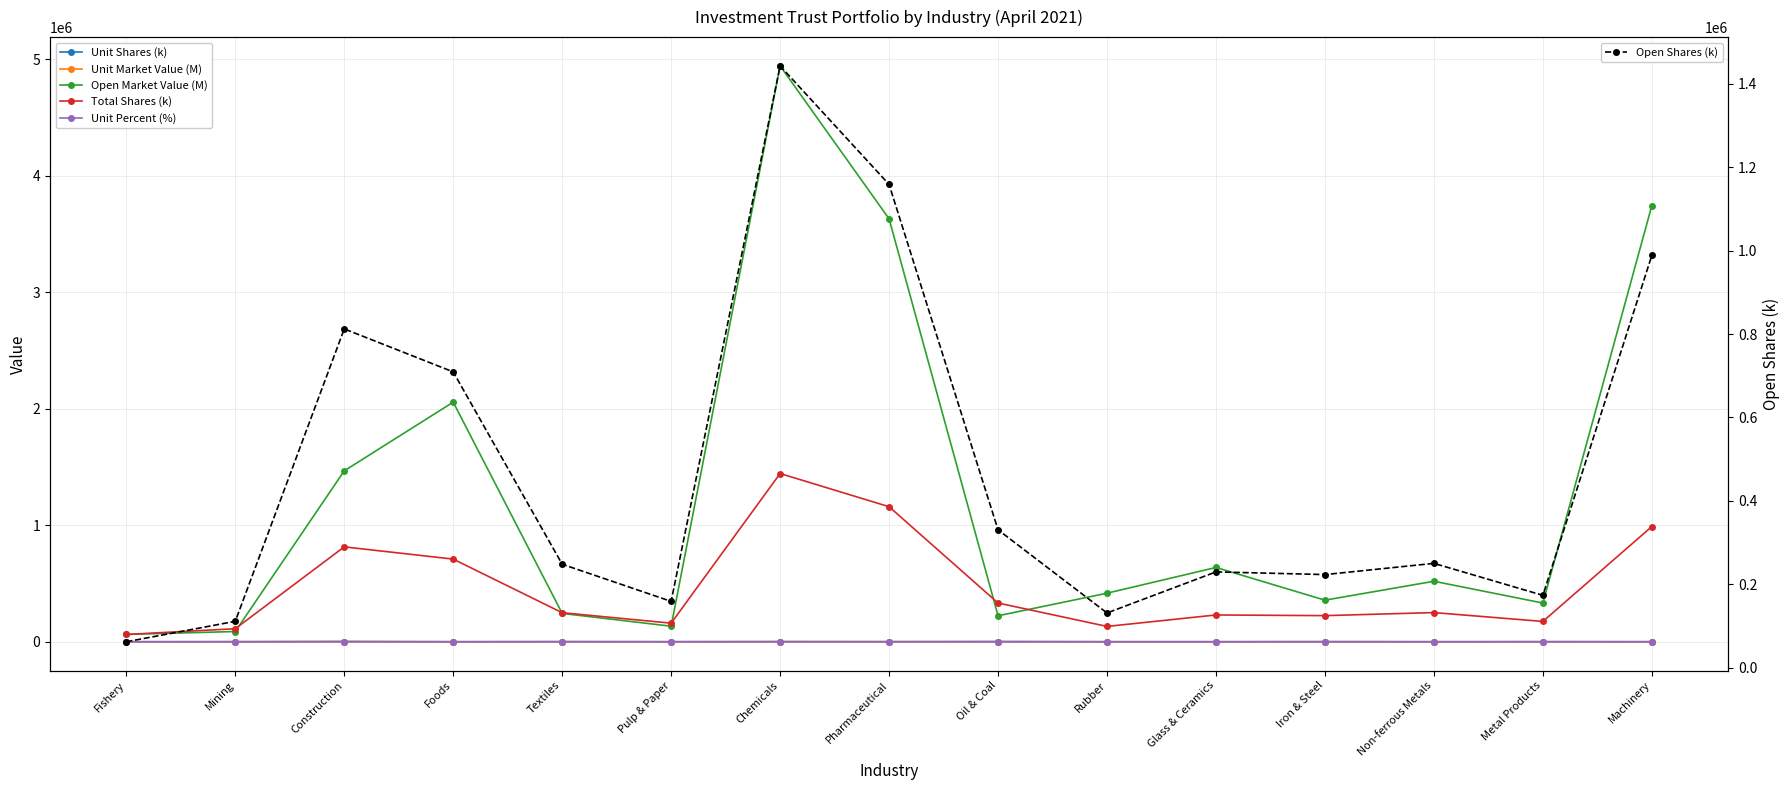

Is this an area chart (filled region under the line)?

No